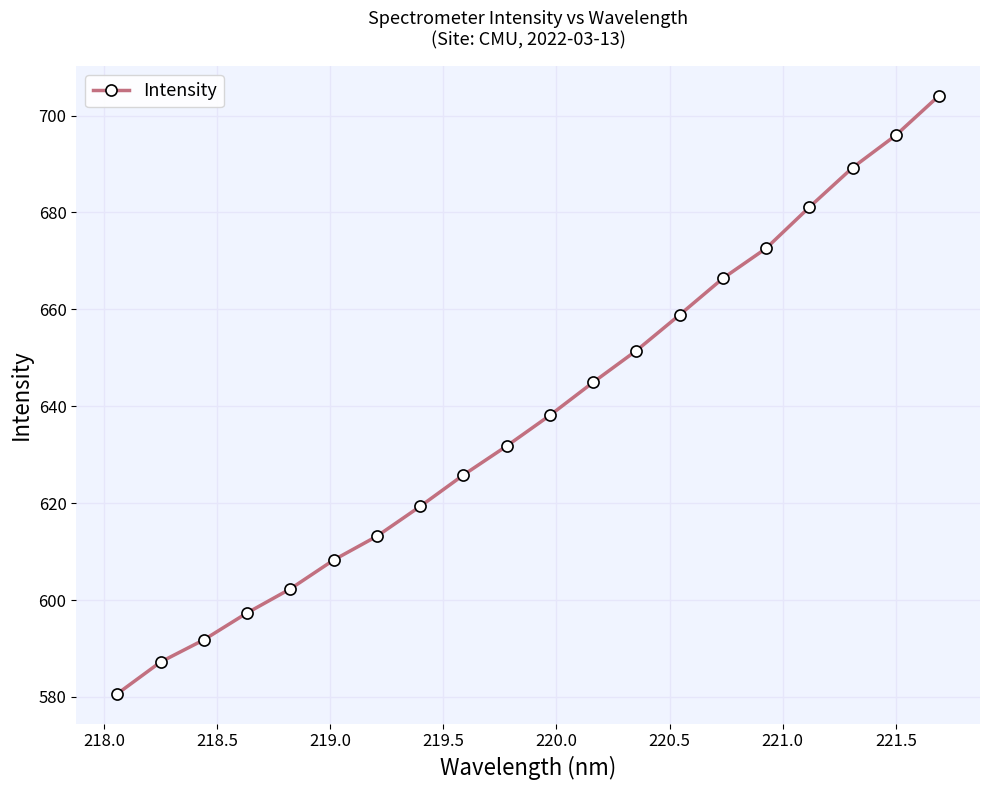

Reading left to right, what are all the values shown in this chart?

580.7	587.2	591.8	597.4	602.3	608.3	613.2	619.3	625.8	631.8	638.1	644.9	651.5	658.9	666.4	672.6	681.1	689.2	695.9	704.1